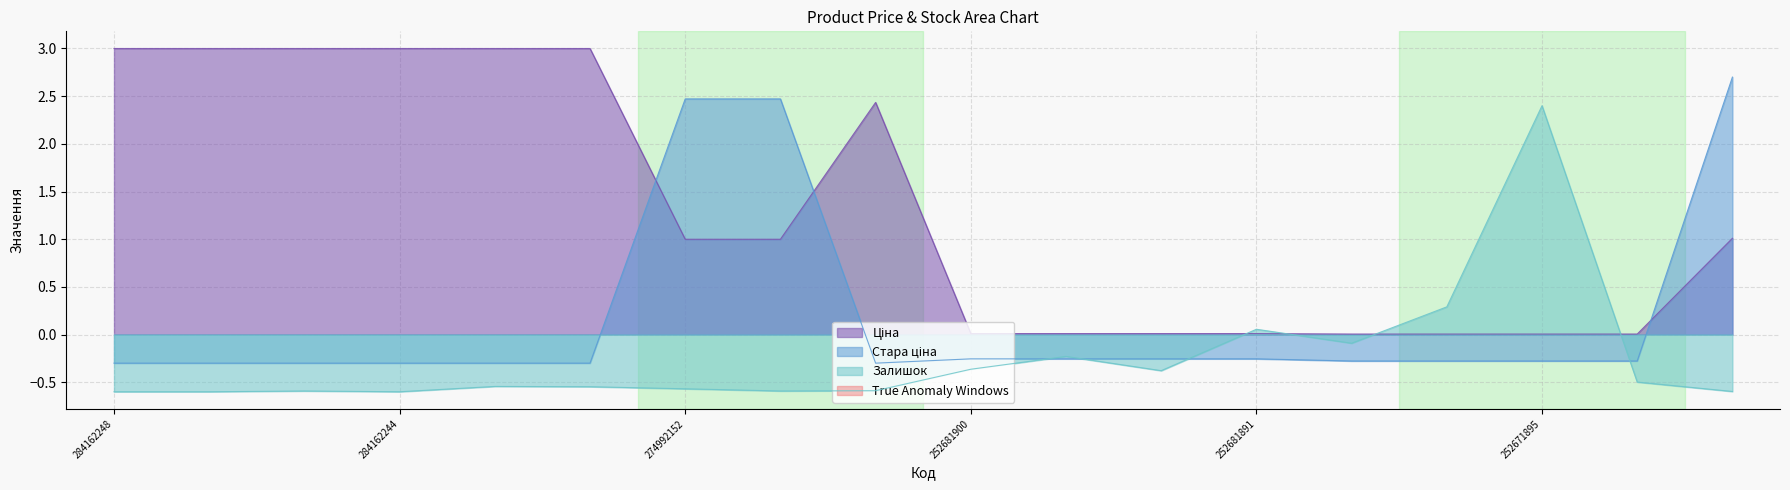

How many times do Стара ціна and Залишок cross each other?

4